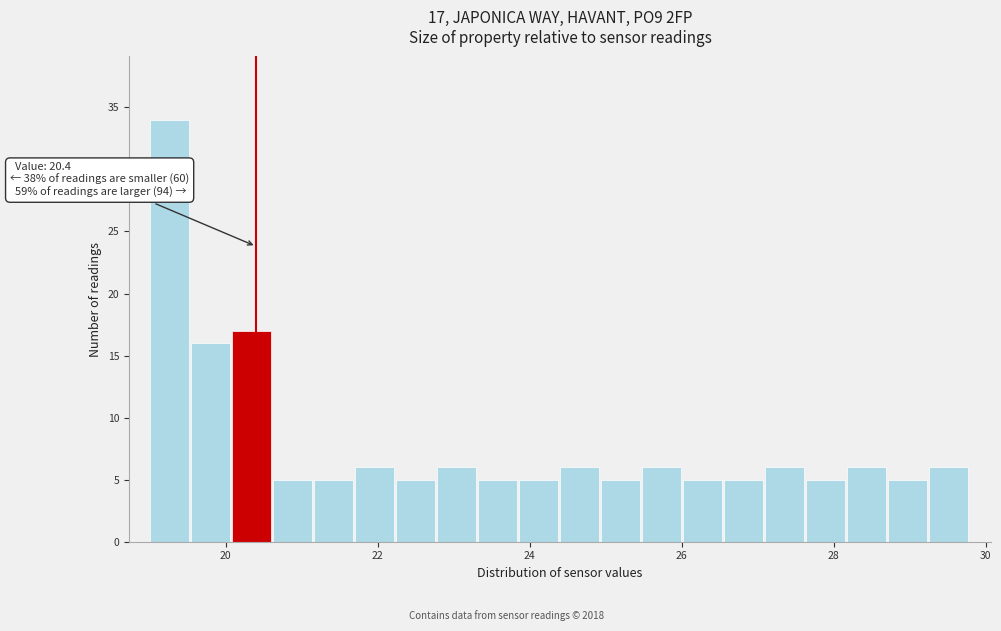

Around what value on the x-axis is the tallest bar? Give the approximate position of its centre, as read against the axis.

19.2